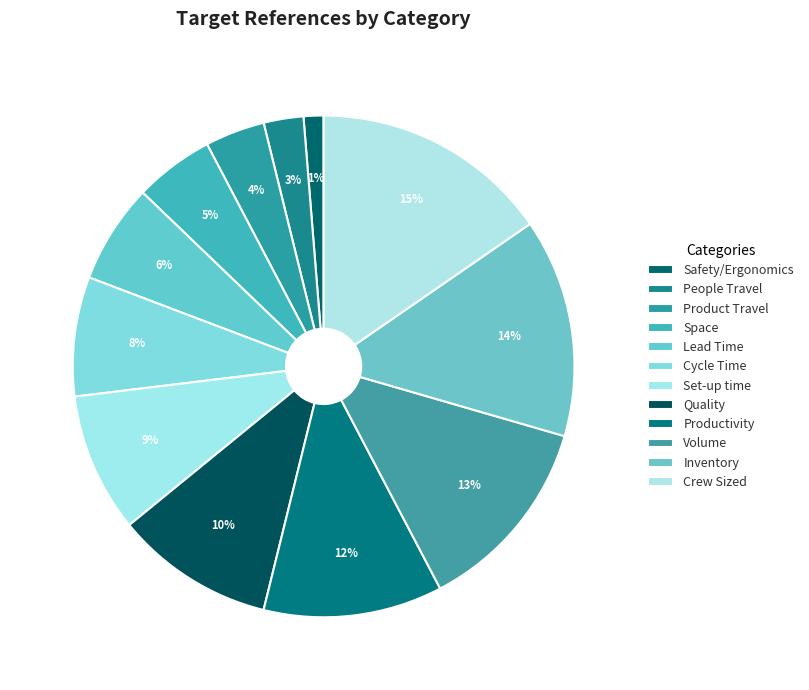

Is it true that Space is 5% of the pie?

True